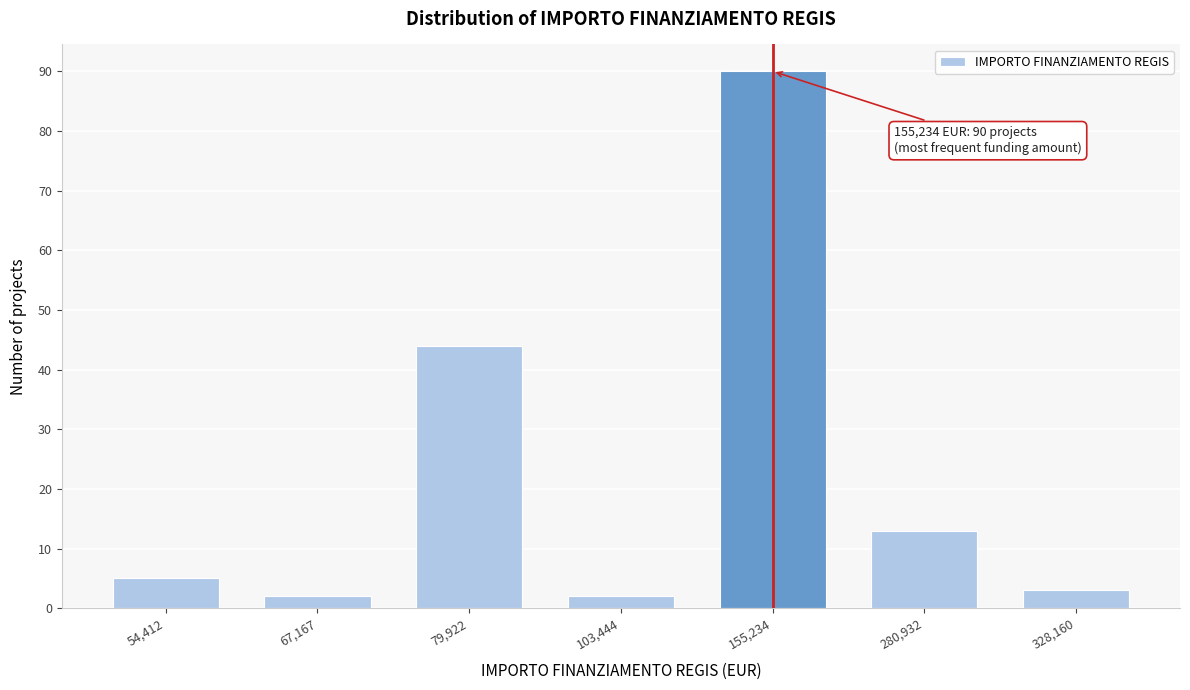

Reading right to left, transcribe all the data shown in this chart.

328,160=3	280,932=13	155,234=90	103,444=2	79,922=44	67,167=2	54,412=5